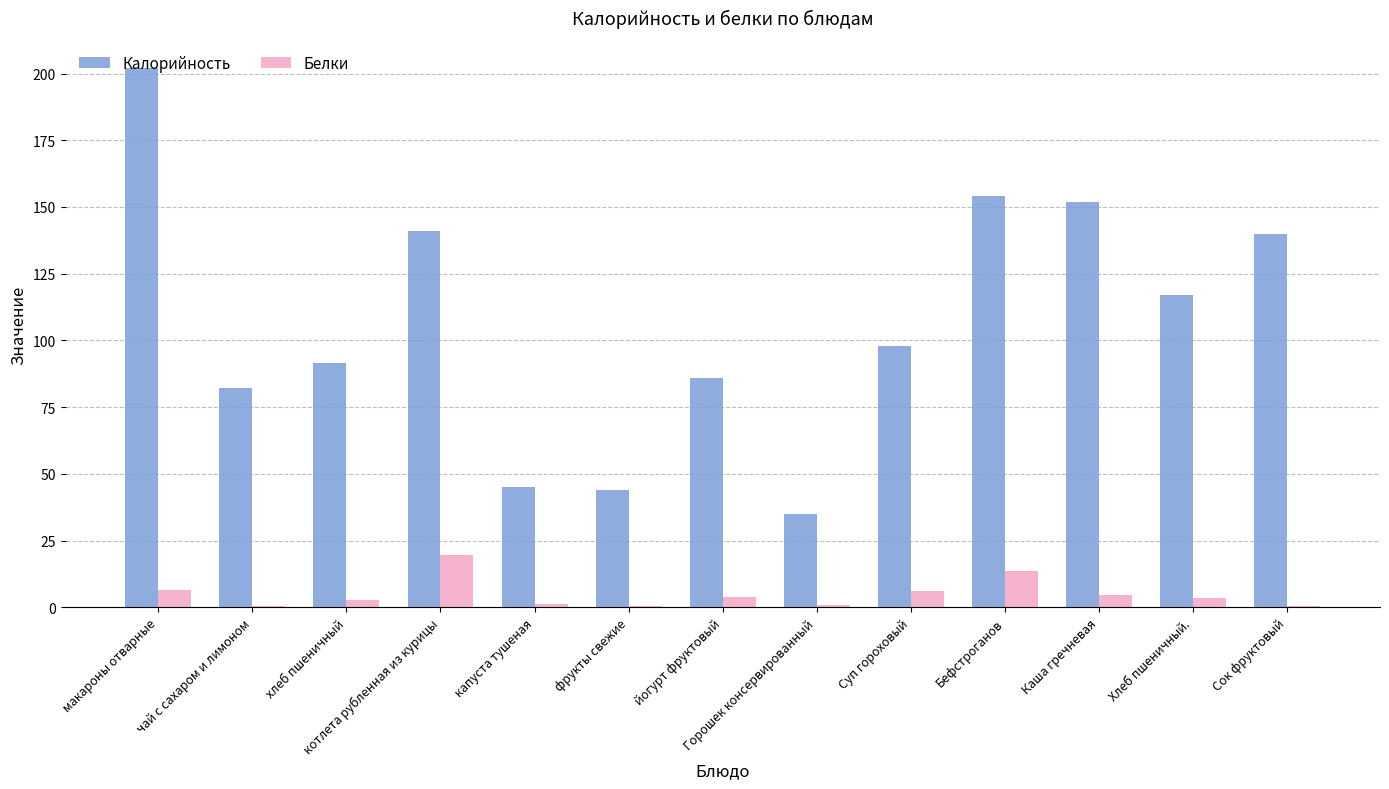

Read the Белки value at Горошек консервированный.

0.8